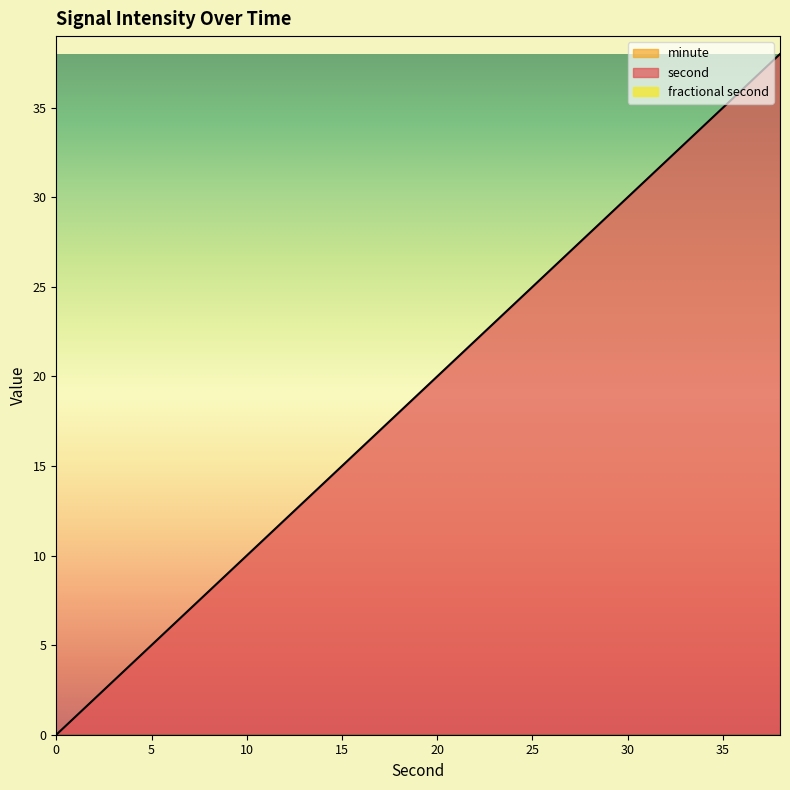

Which series has the widest spread of values?

second